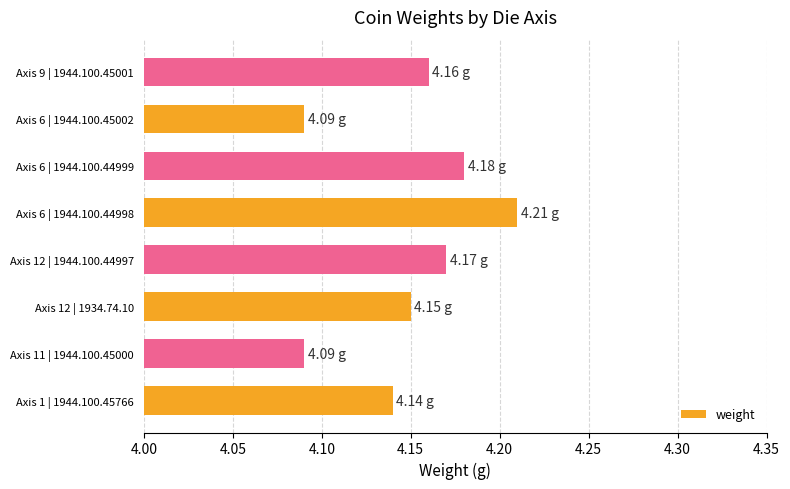

What is the difference between the second highest and second lowest values?

0.1